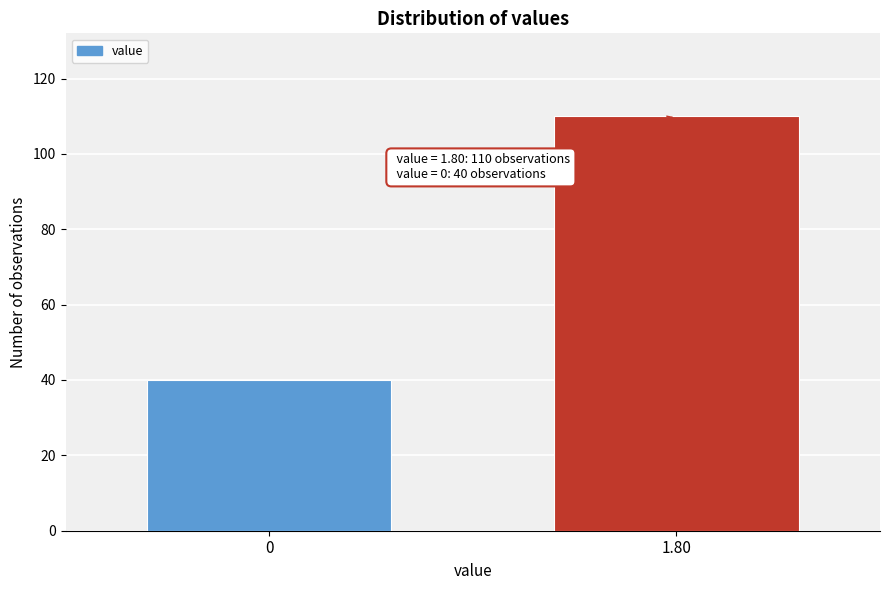

Reading right to left, transcribe all the data shown in this chart.

110	40